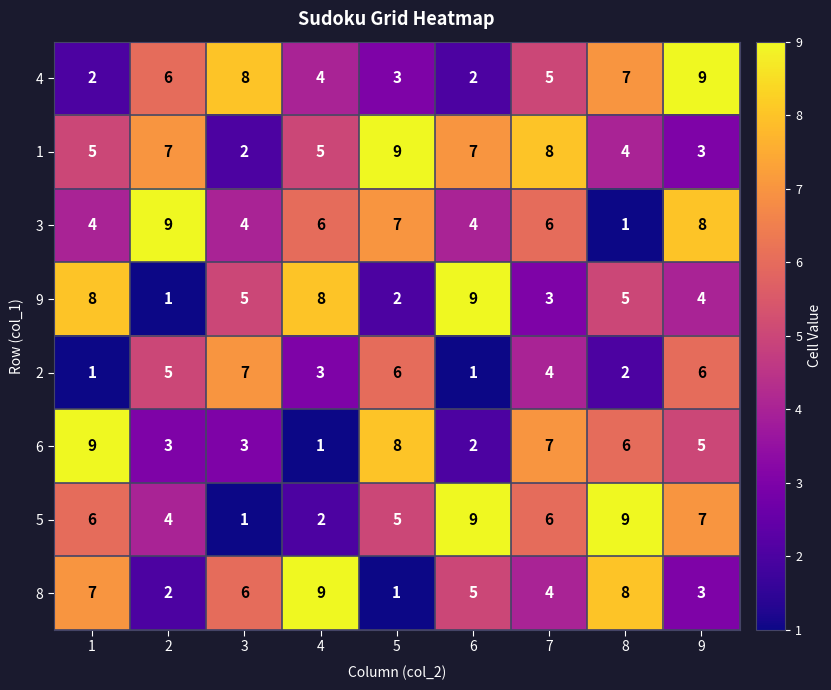

How many categories are shown in the chart?

9